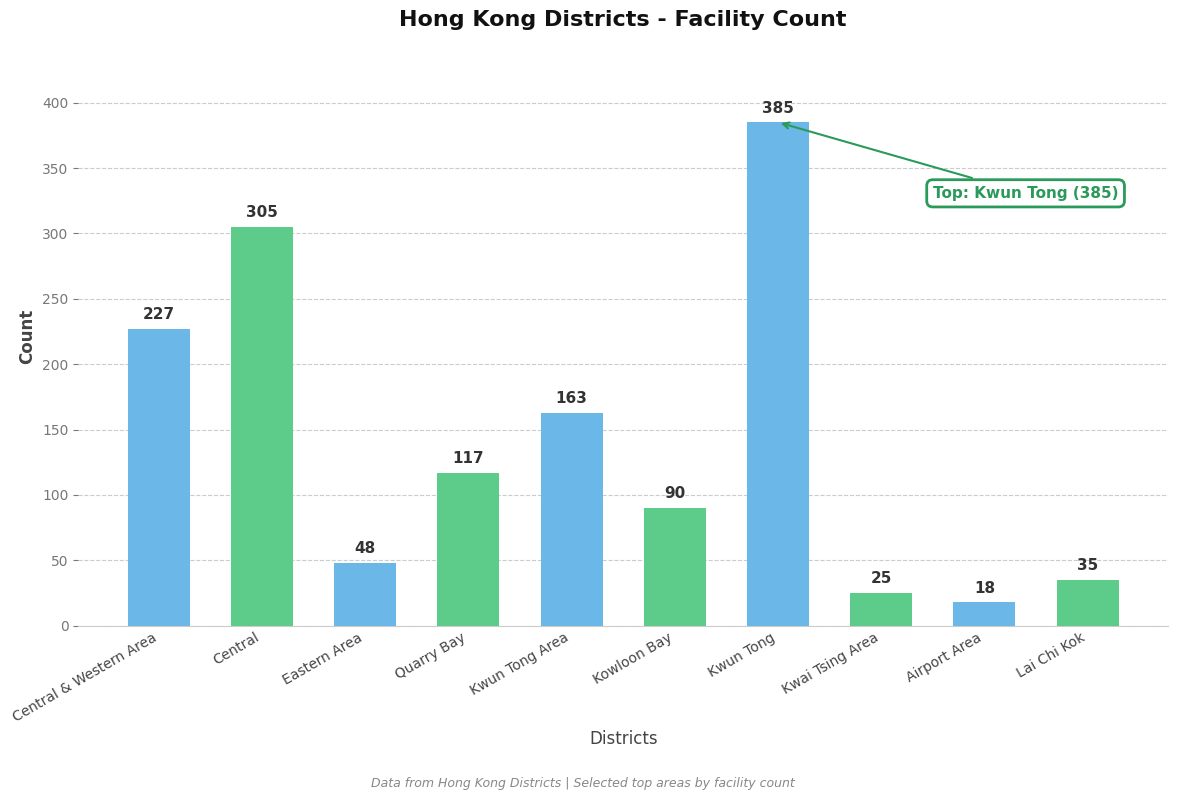

Rank the categories by value from lowest to highest.

Airport Area, Kwai Tsing Area, Lai Chi Kok, Eastern Area, Kowloon Bay, Quarry Bay, Kwun Tong Area, Central & Western Area, Central, Kwun Tong